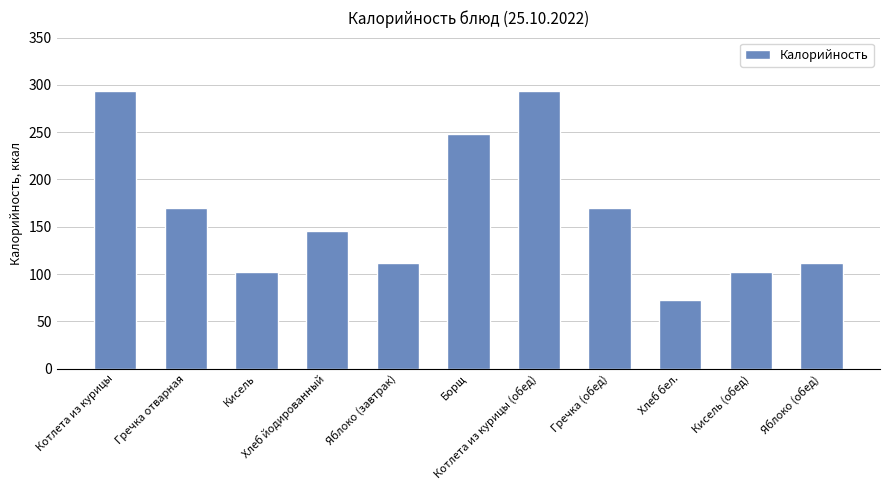

Does the chart contain any negative values?

No